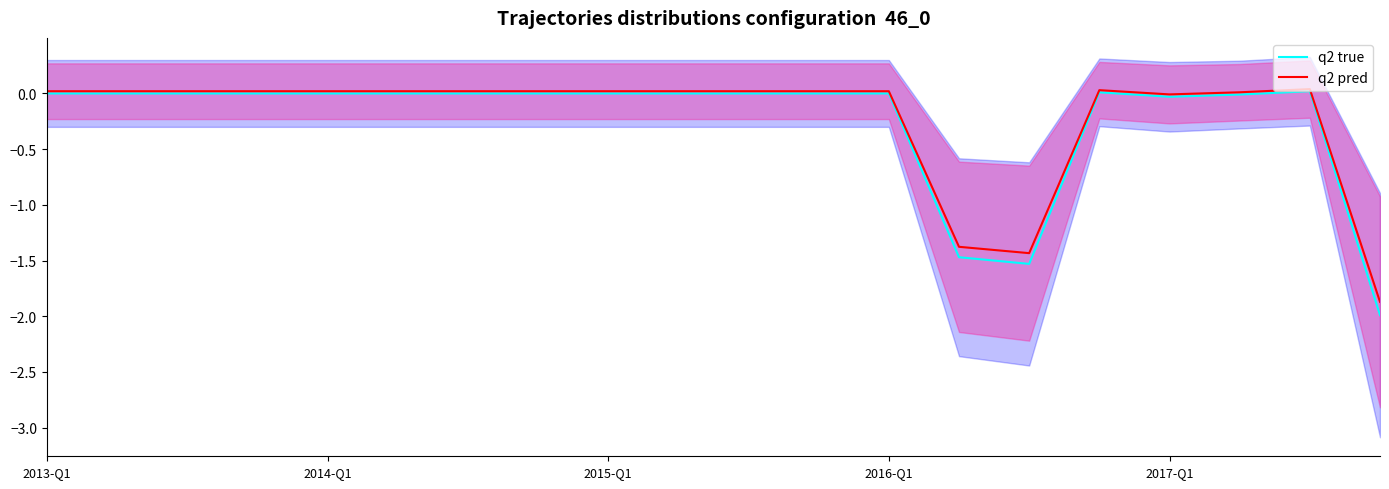

True or false: q2 true has a value of 0.0 at 2015-Q1.

True